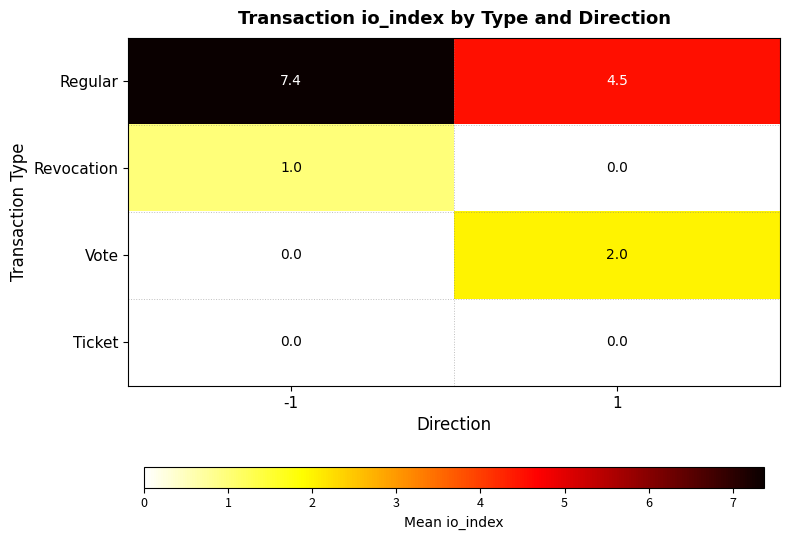

Reading left to right, transcribe all the data shown in this chart.

Regular: -1=7.4	1=4.5
Revocation: -1=1.0	1=0.0
Vote: -1=0.0	1=2.0
Ticket: -1=0.0	1=0.0